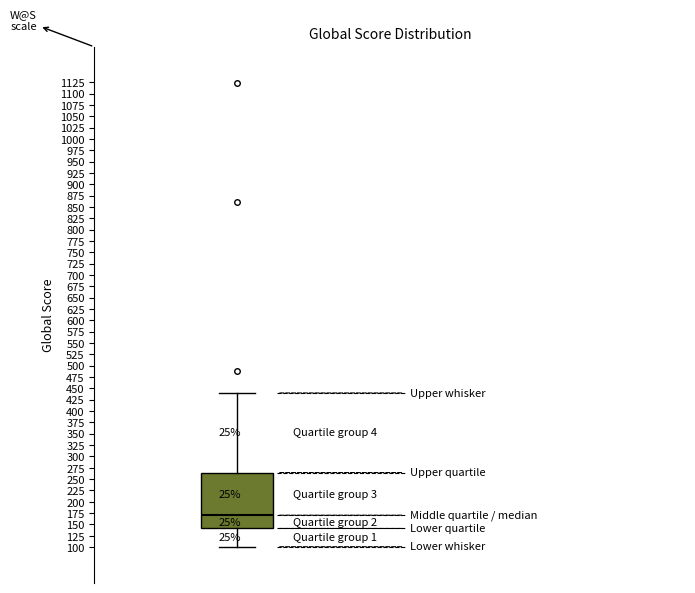

Where does the upper whisker of the box end on the y-axis? The values are not printed on the chart, so give them approximately, as read against the axis.

440